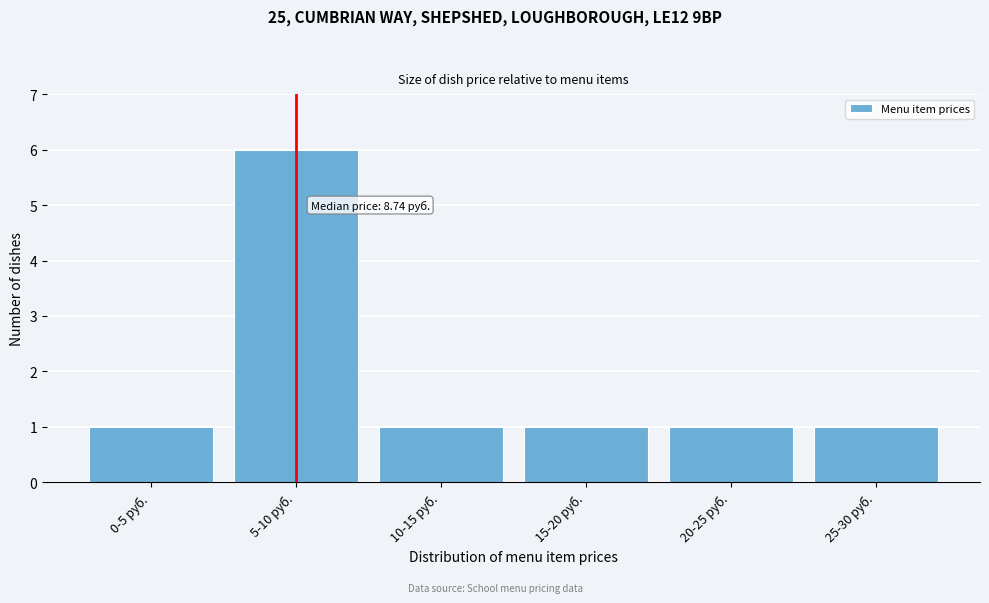

Reading right to left, list all the values displayed in this chart.

1	1	1	1	6	1